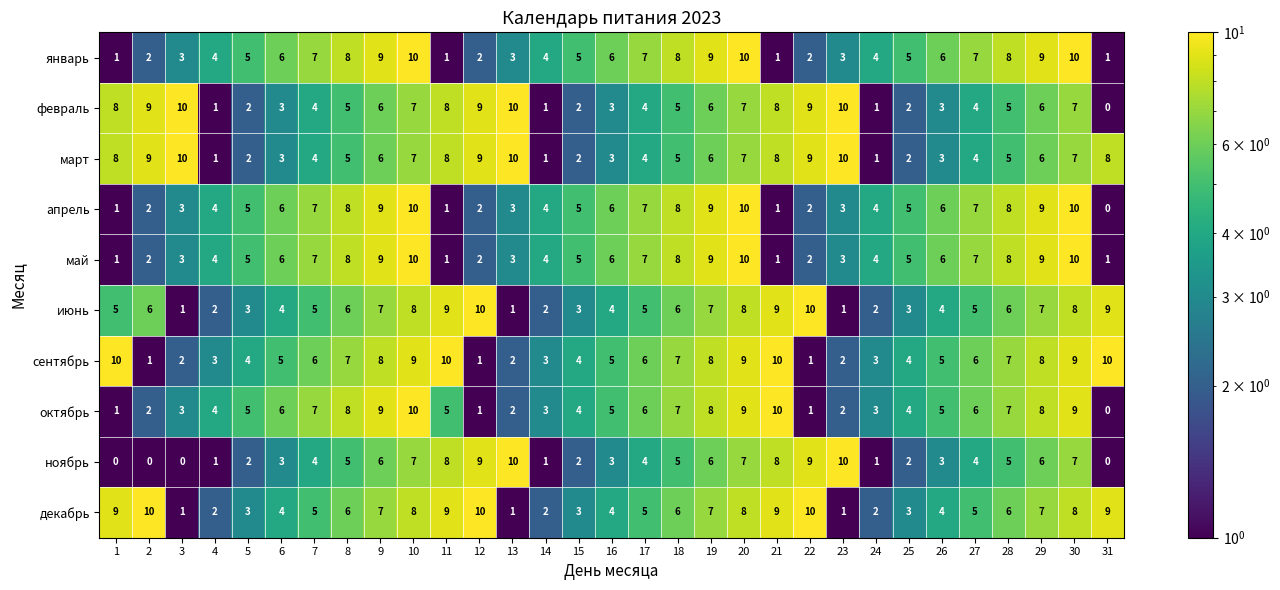

Is it true that февраль equals 3 at 26?

True